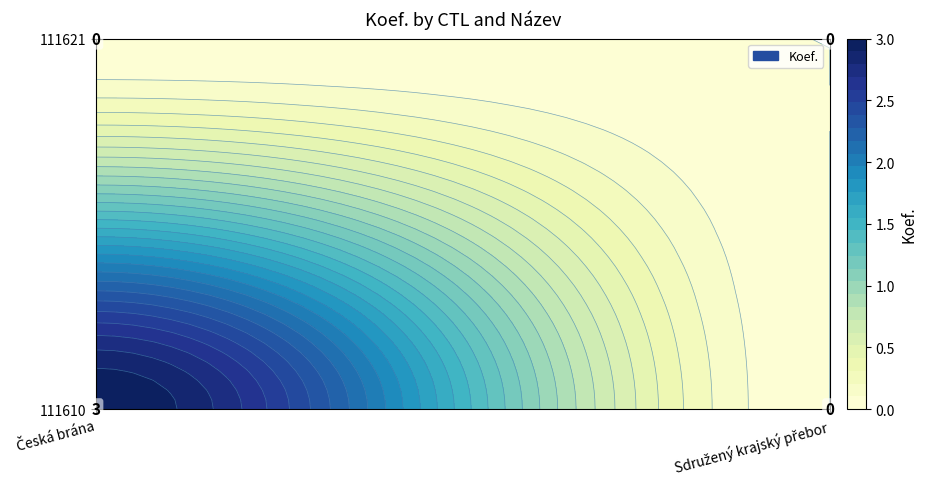

Rank the series at Sdružený krajský přebor from highest to lowest value.

111610, 111621